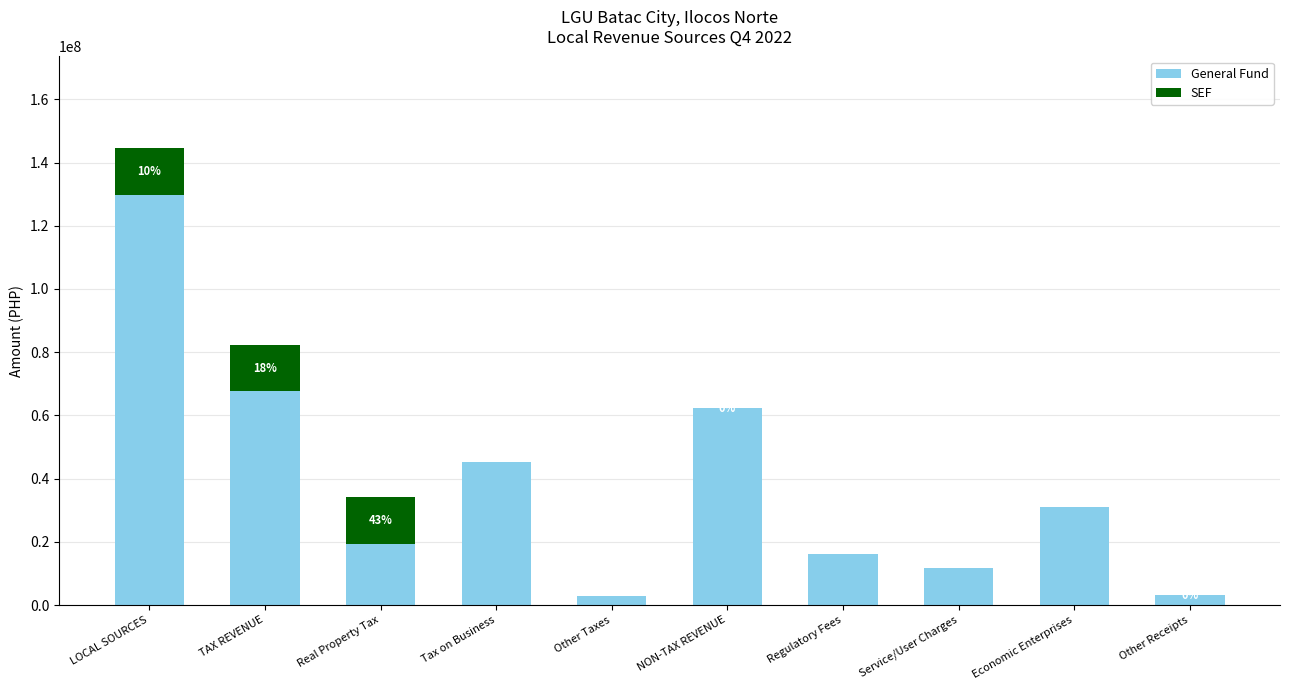

Which category has the highest value in the General Fund series?

LOCAL SOURCES